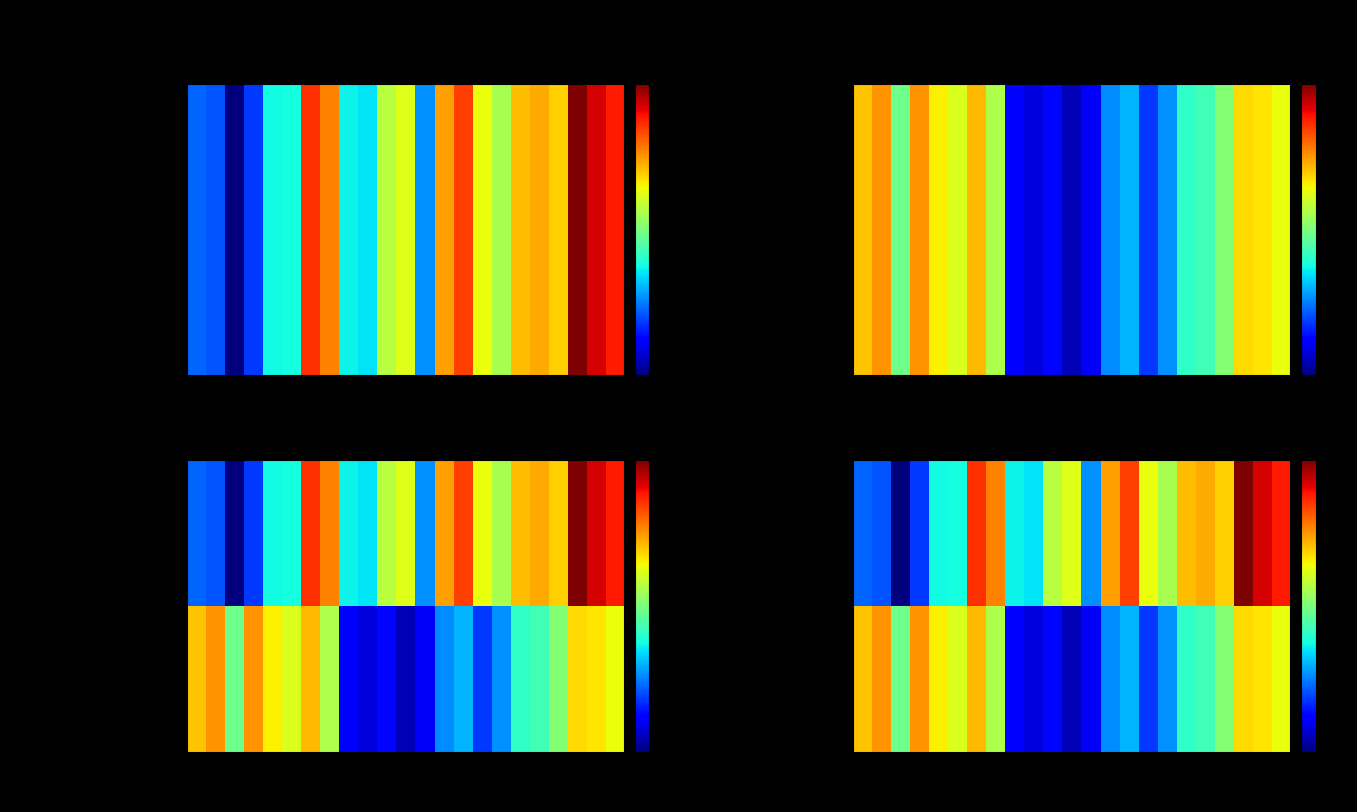

At which category does the chart reach its minimum across all series?

2003